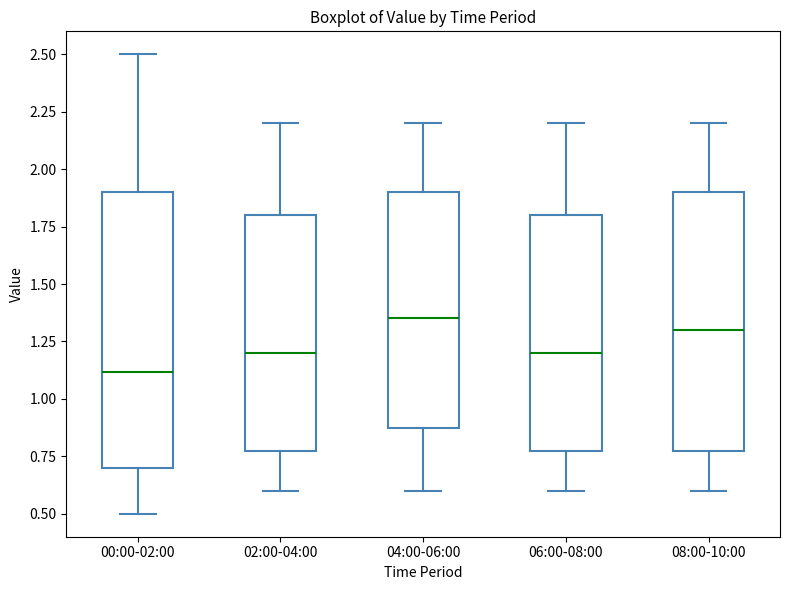

Comparing the boxes themselves (not the whiskers), which one is the tallest?

00:00-02:00